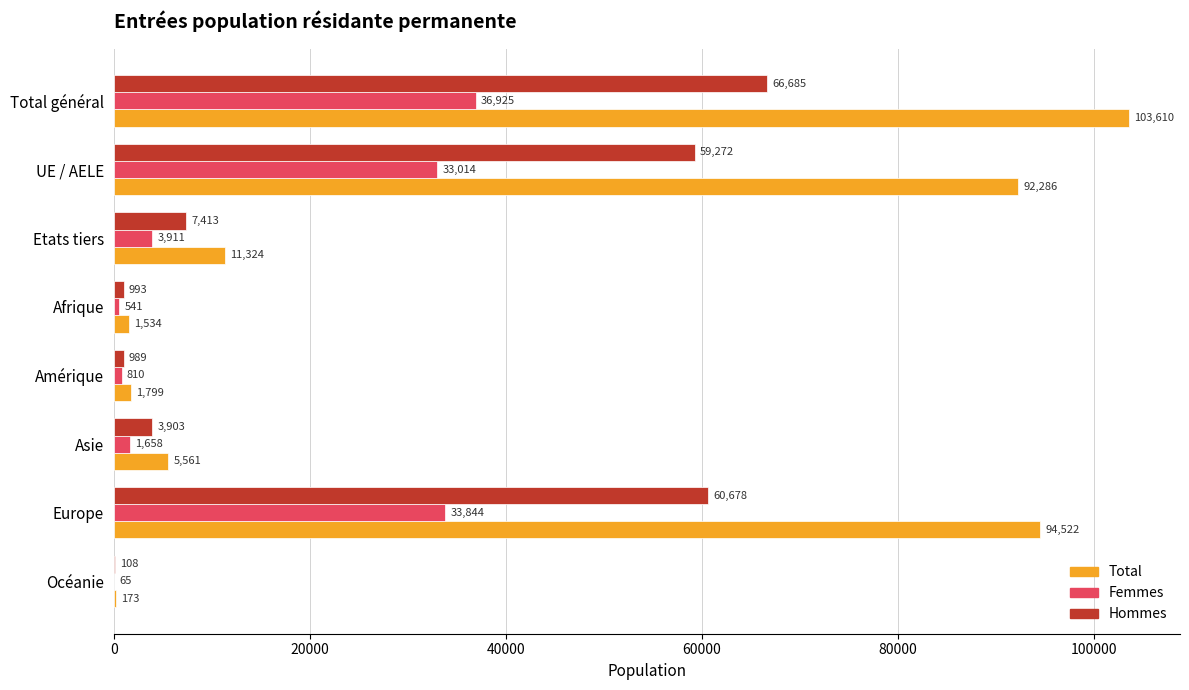

Which series has the largest total across all categories?

Total